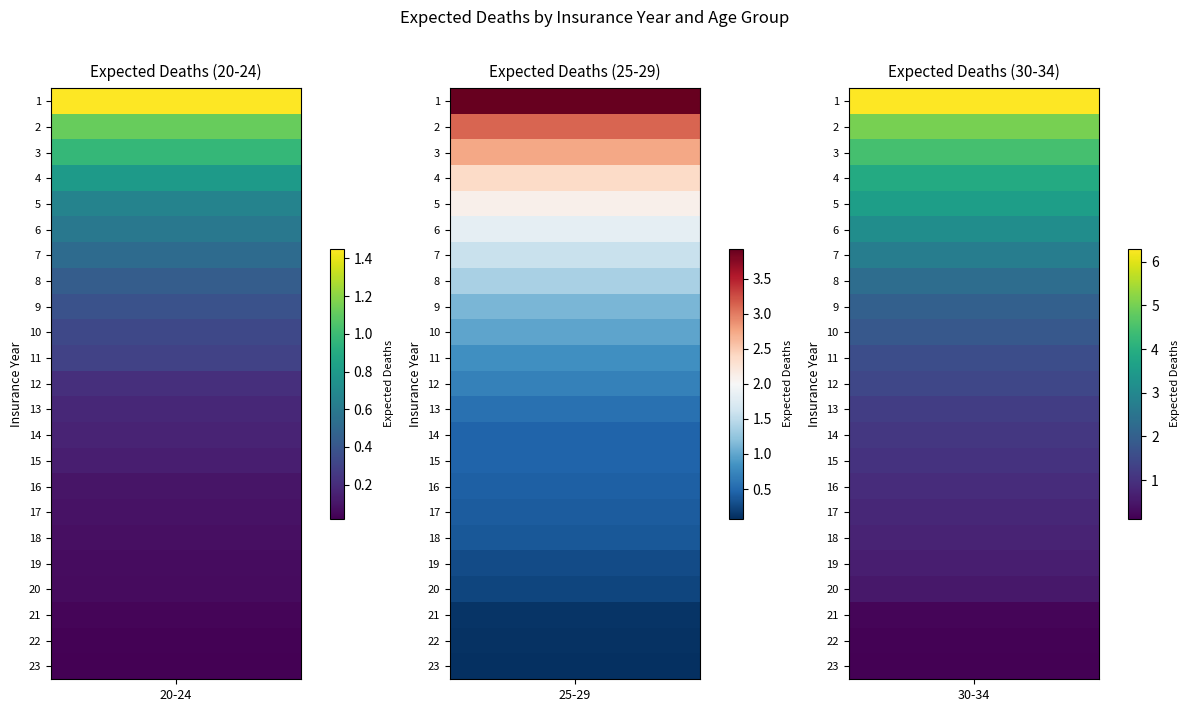

What is the maximum value shown in the chart?

6.3